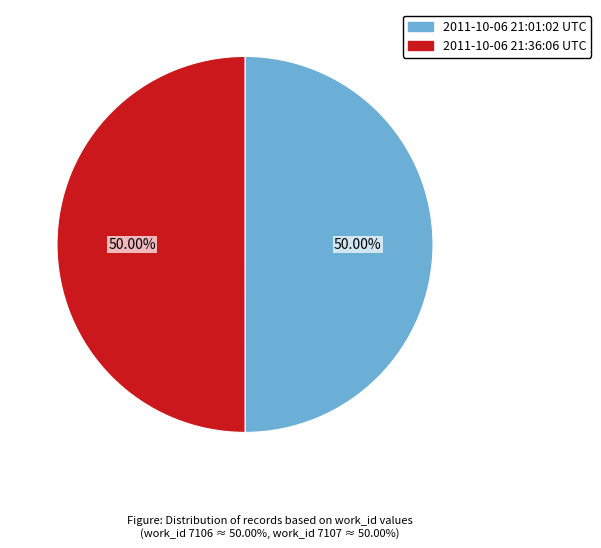

Is it true that 2011-10-06 21:36:06 UTC is 41% of the pie?

False